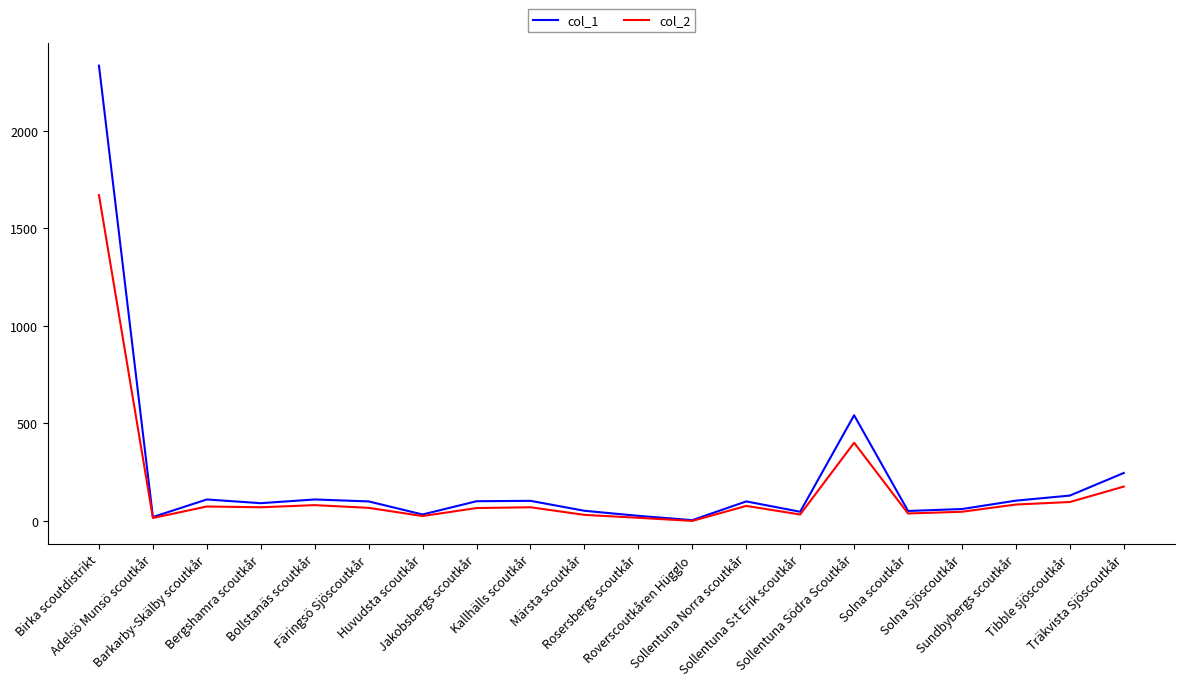

Count the number of categories in the chart.

20